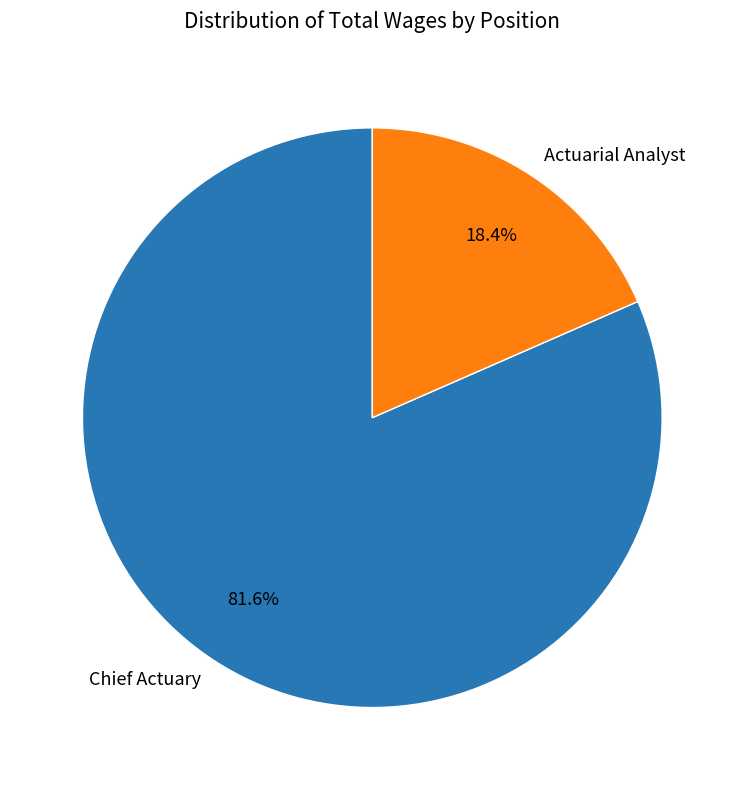

Rank the categories by value from highest to lowest.

Chief Actuary, Actuarial Analyst